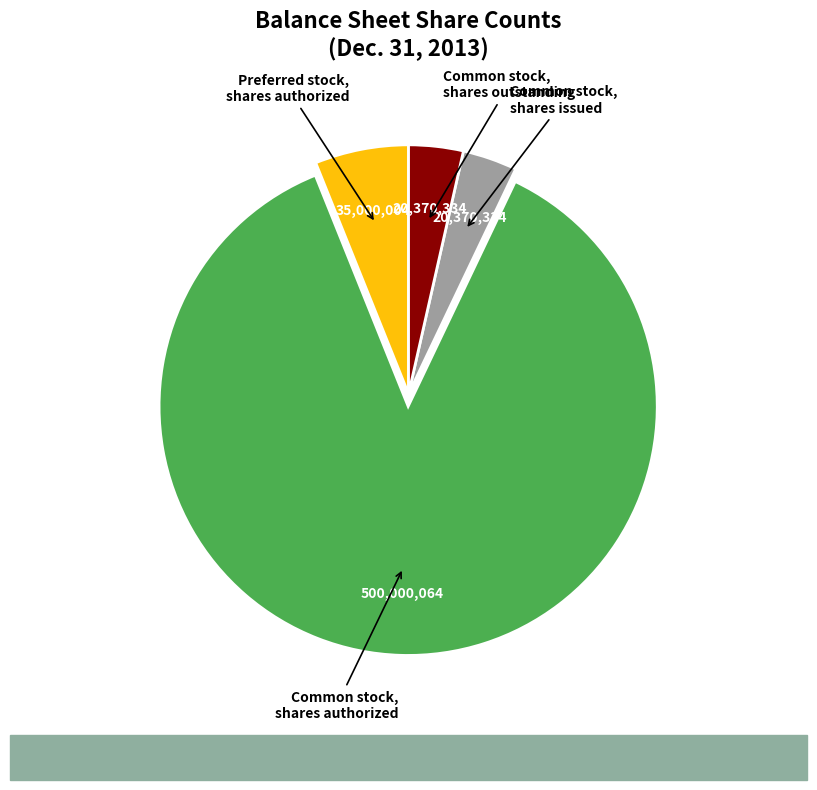

Which has a higher value, Preferred stock, shares authorized or Common stock, shares issued?

Preferred stock, shares authorized